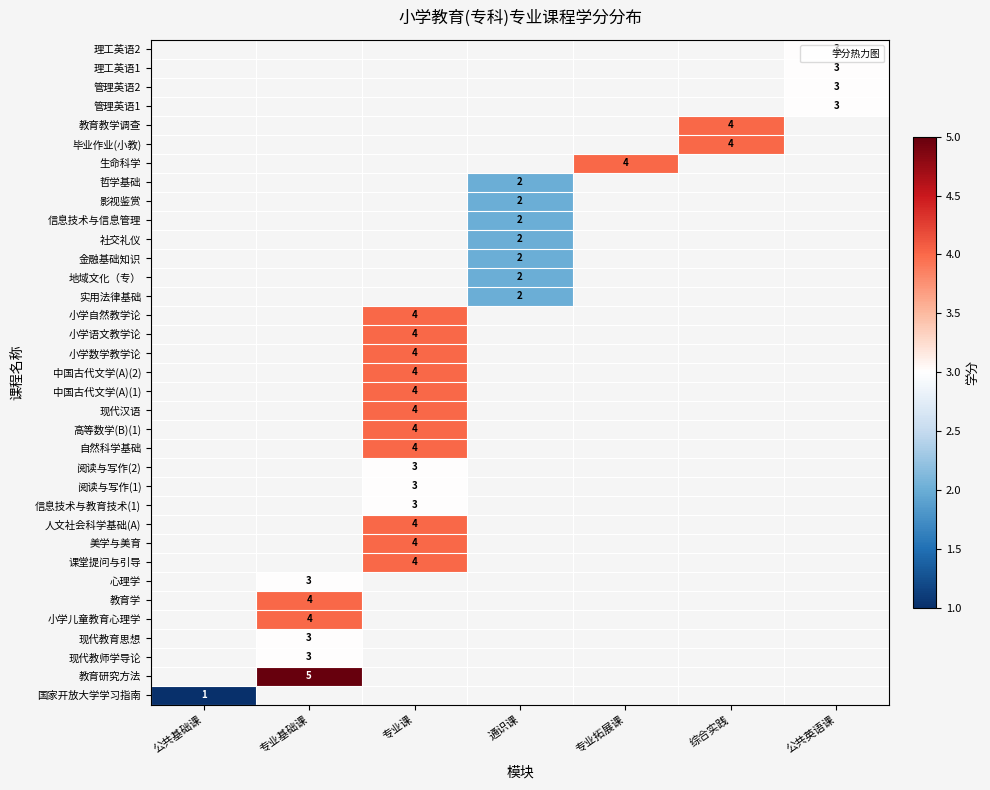

Count the number of data series in this chart.

35